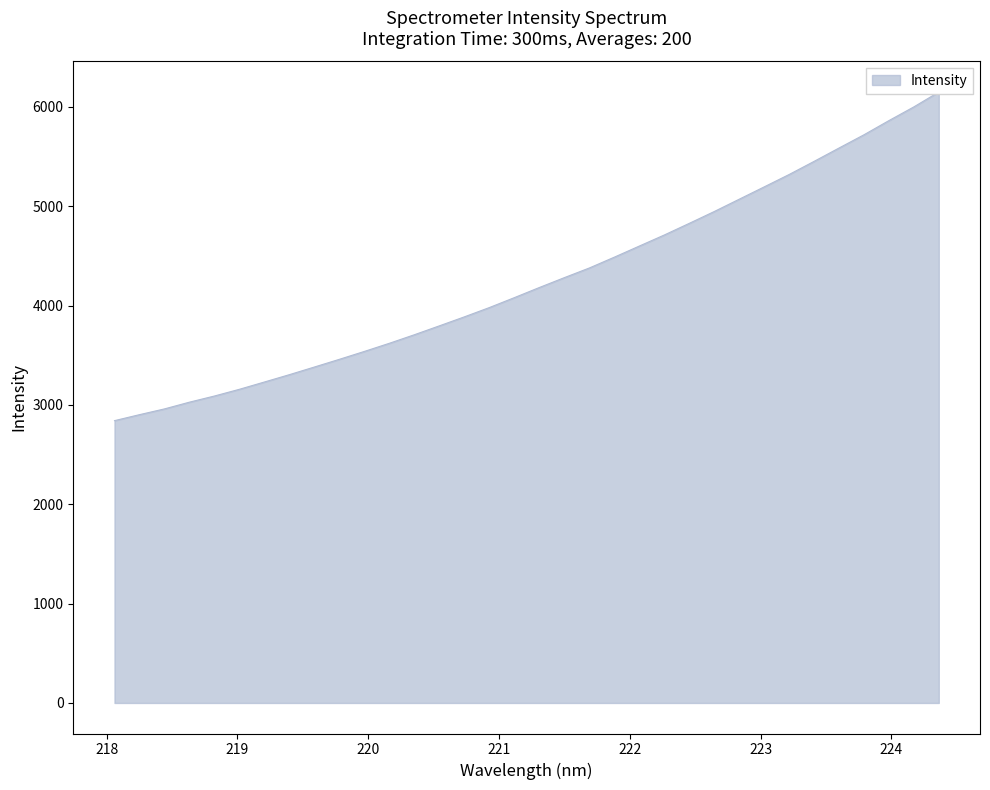

True or false: the data has more than 0 interior local peaks.

False